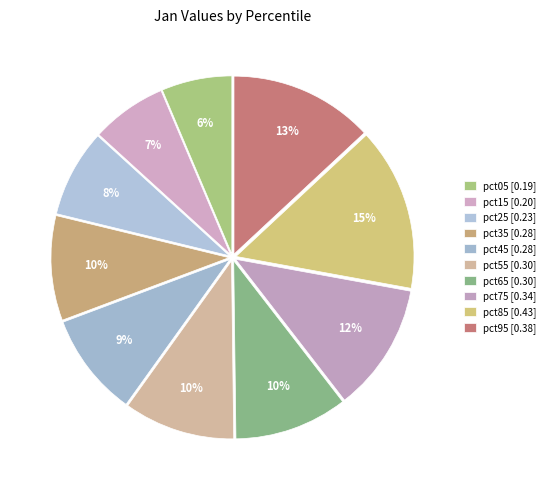

What is the total percentage of pct35 and pct25?

17.5%